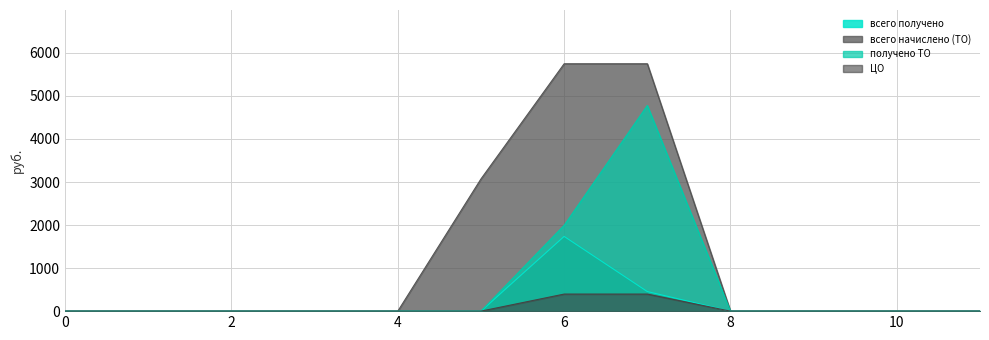

How many lines are shown in the chart?

4